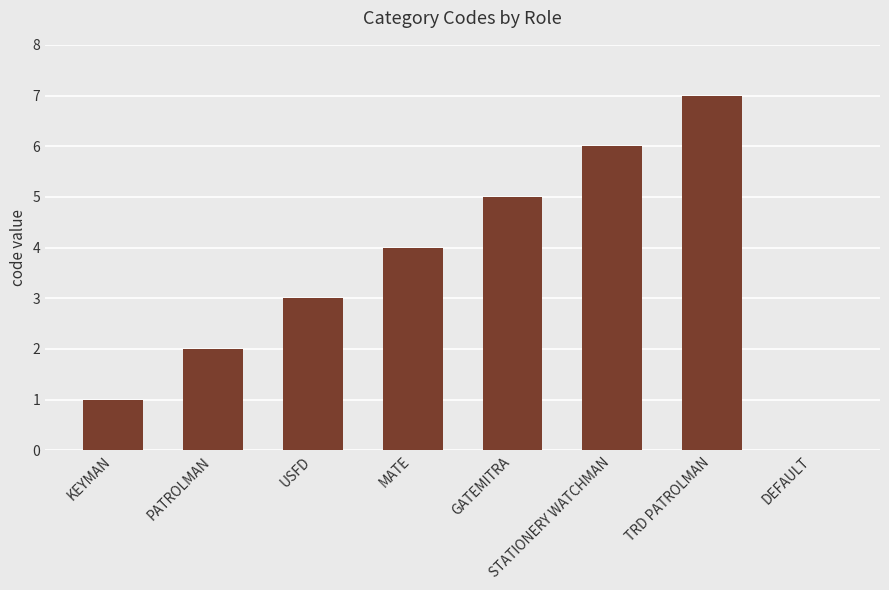

How many positive values are there?

7